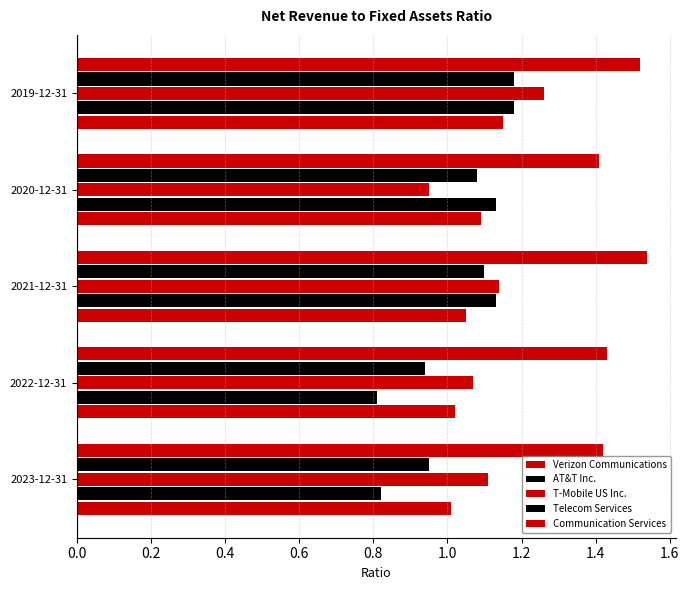

How many series are shown in this chart?

5